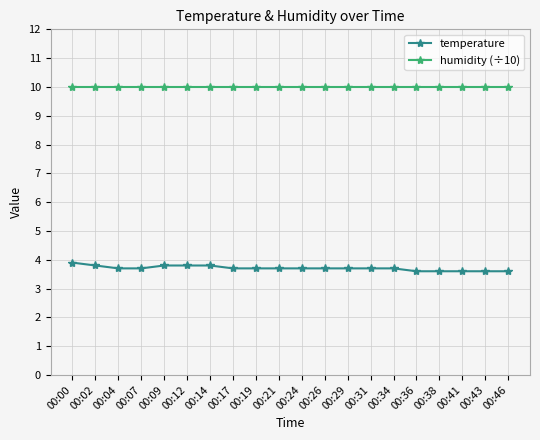

True or false: humidity (÷10) and temperature intersect in this chart.

False